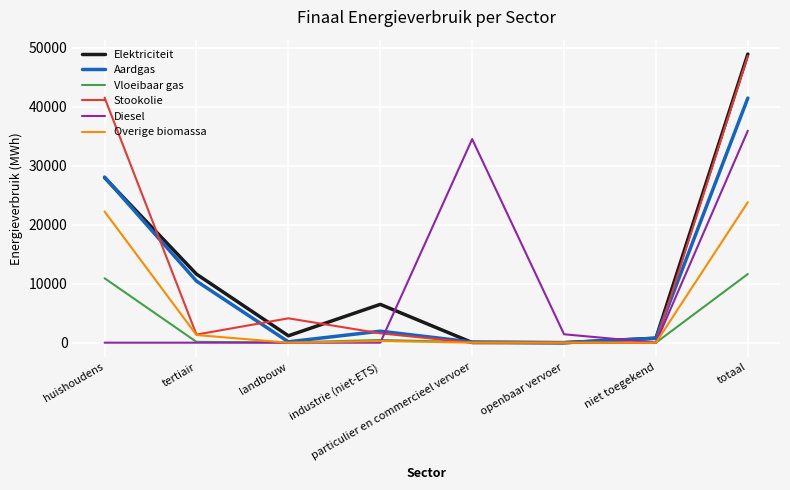

What is the difference between the maximum and minimum values in the Stookolie series?

48611.5